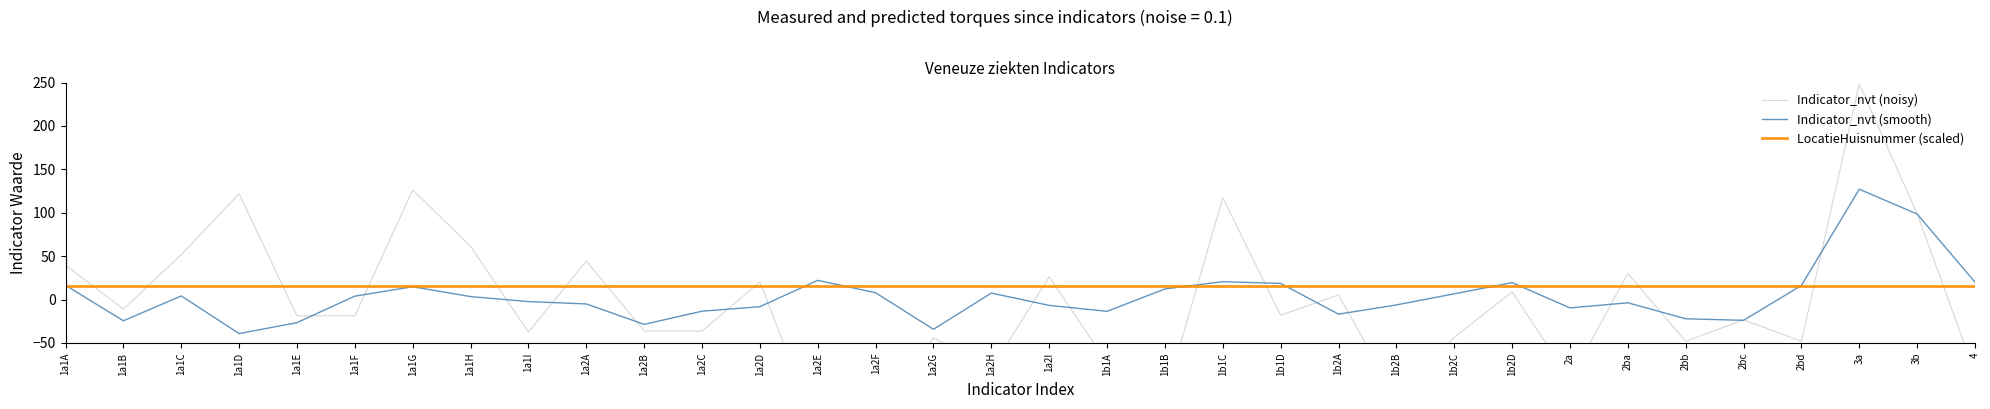

True or false: LocatieHuisnummer (scaled) has a value of 15.9 at 2a.

True